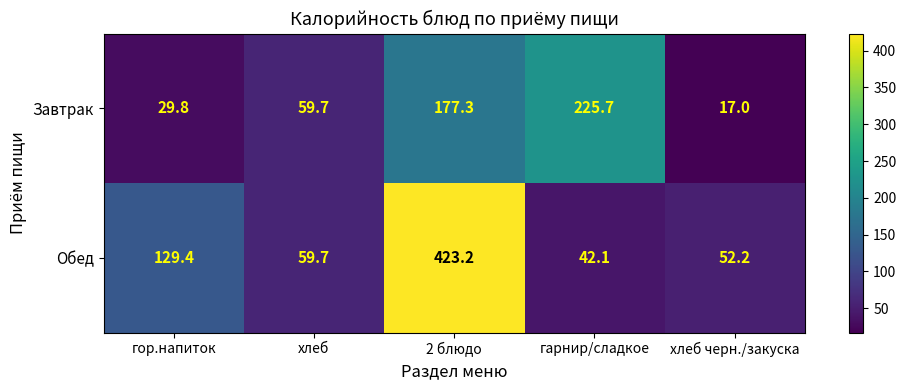

Which series has the largest range (max minus min)?

Обед